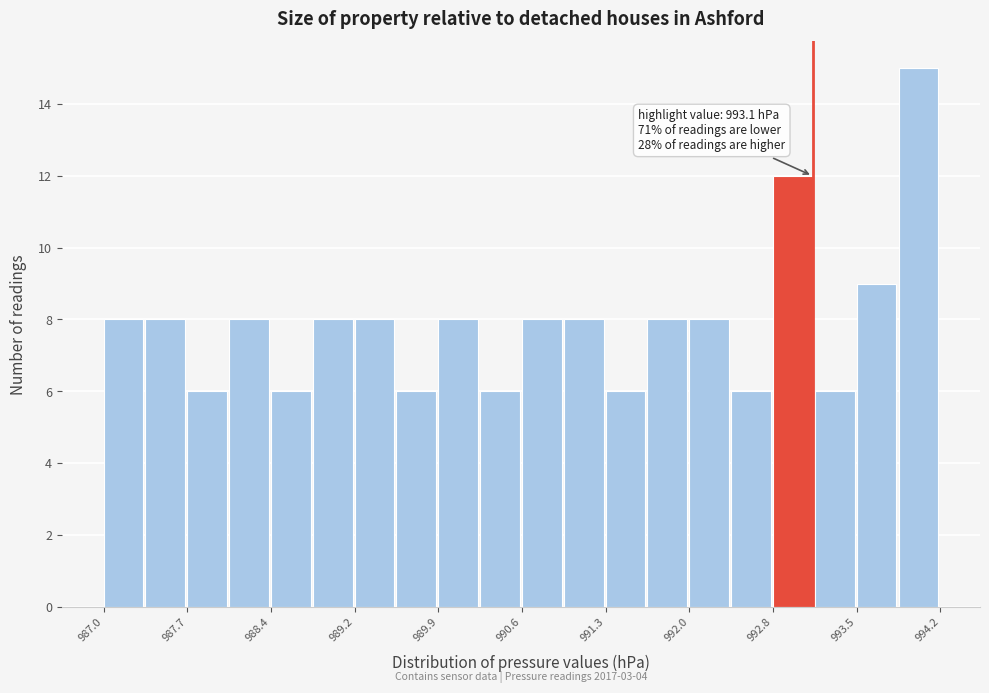

Read against the x-axis, roughly where is the centre of the tallest bar?

994.0